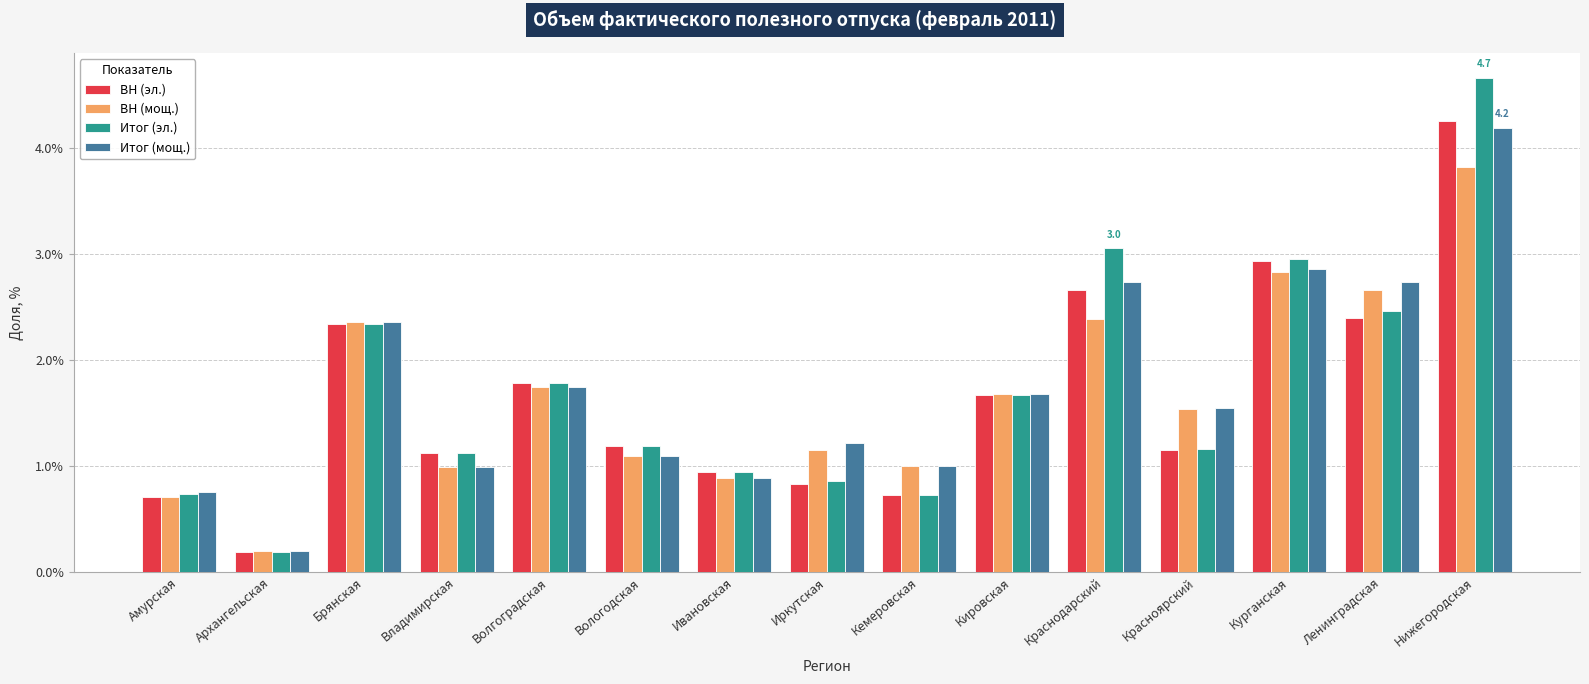

What position from the right is Вологодская?

10